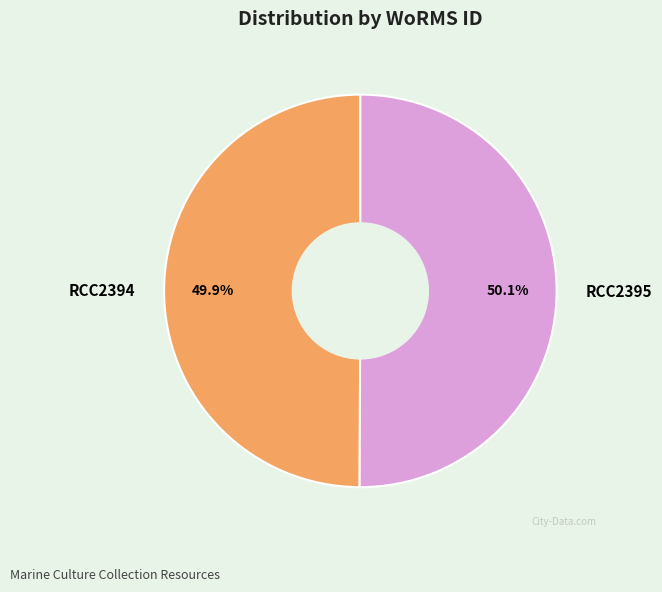

Count the number of slices in the pie.

2